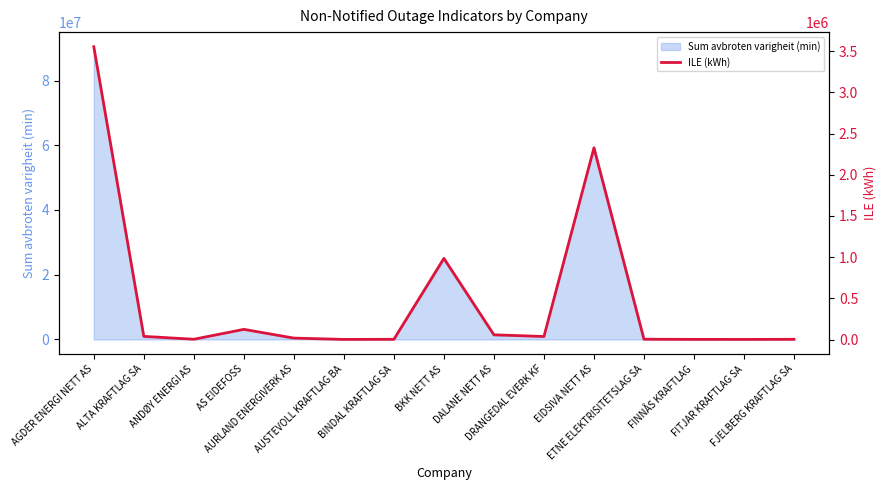

What is the maximum value for Sum avbroten varigheit (min)?

90437117.8